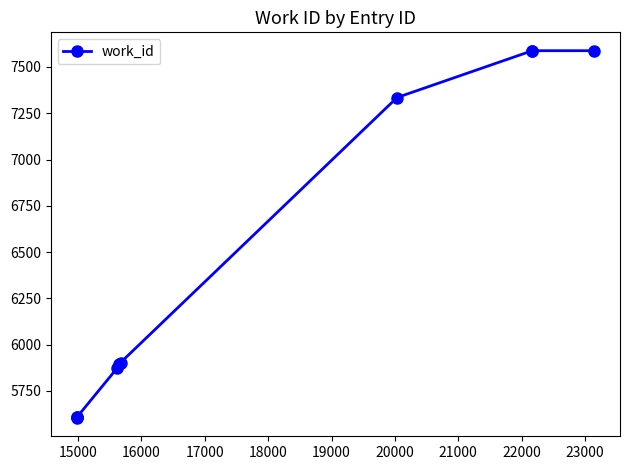

What is the minimum value shown in the chart?

5604